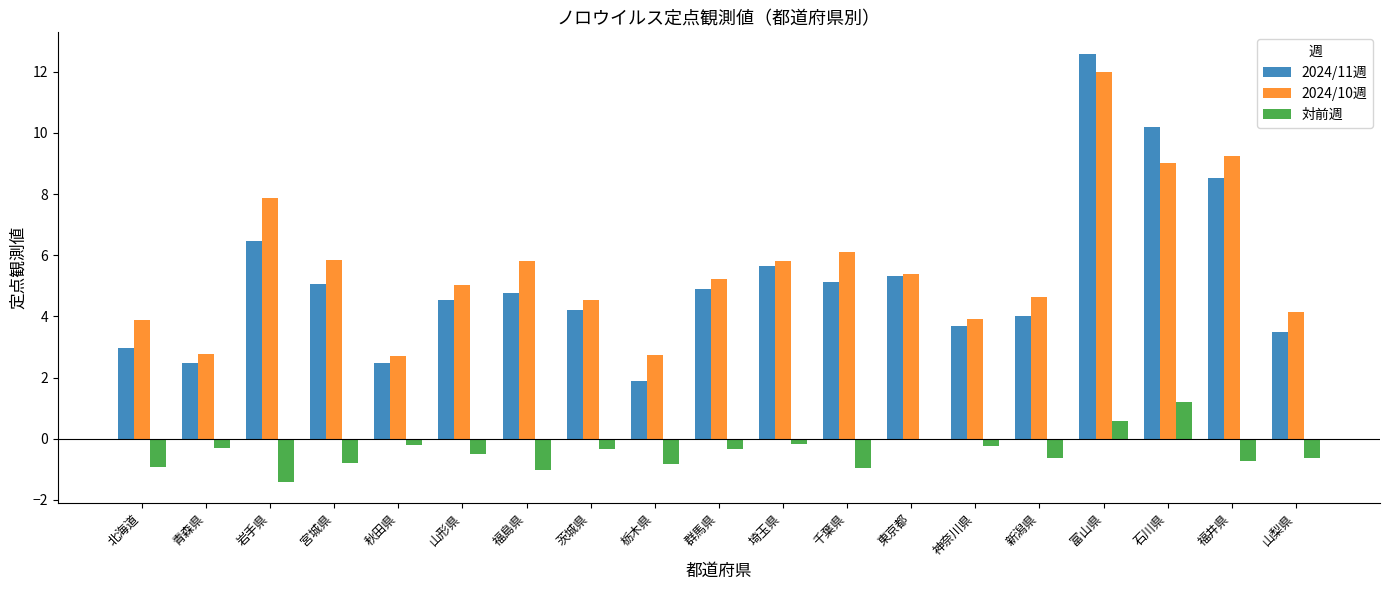

At which label does 2024/10週 first exceed 5?

岩手県